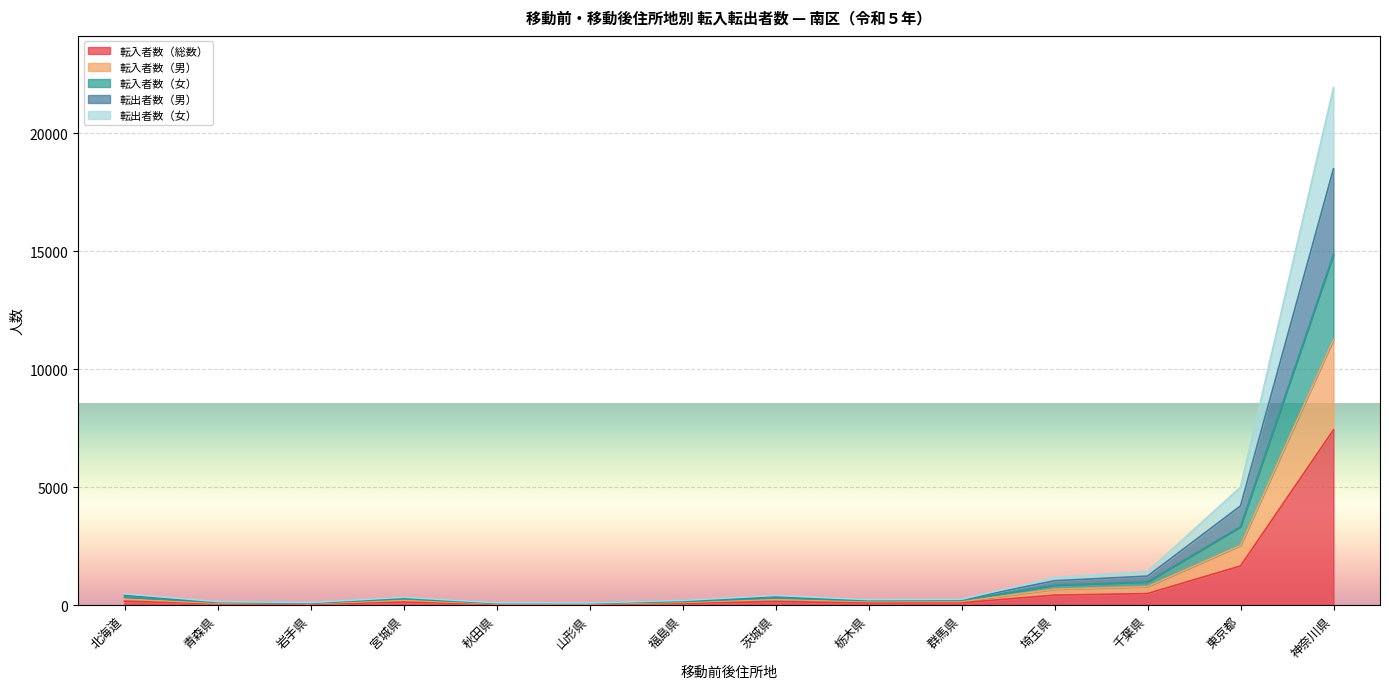

At which label does 転入者数（総数） reach its peak?

神奈川県